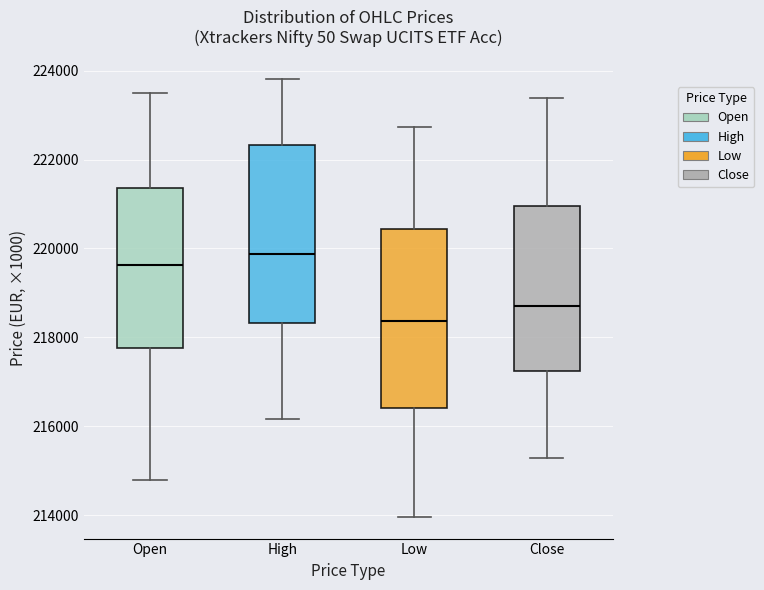

Reading left to right, read every box against the y-axis: the position of its median line, the range the box covers, and the ends of its whiskers. The values are not printed on the chart, so give them approximately, as read against the axis.

Open: median 219600, box 217800 to 221400, whiskers 214800 to 223400
High: median 219800, box 218400 to 222400, whiskers 216200 to 223800
Low: median 218400, box 216400 to 220400, whiskers 214000 to 222800
Close: median 218800, box 217200 to 221000, whiskers 215200 to 223400